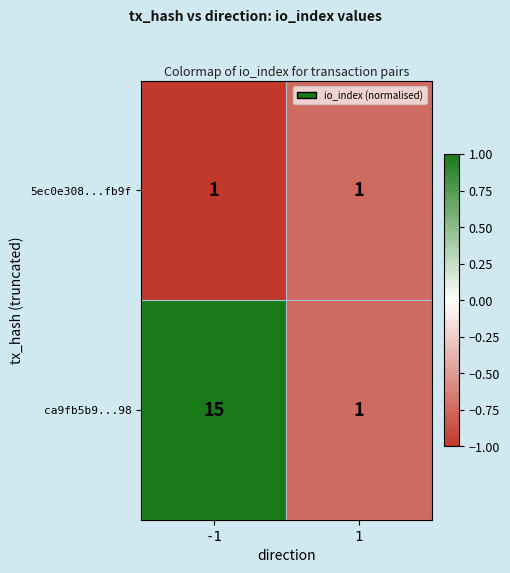

What is the smallest value displayed?

1